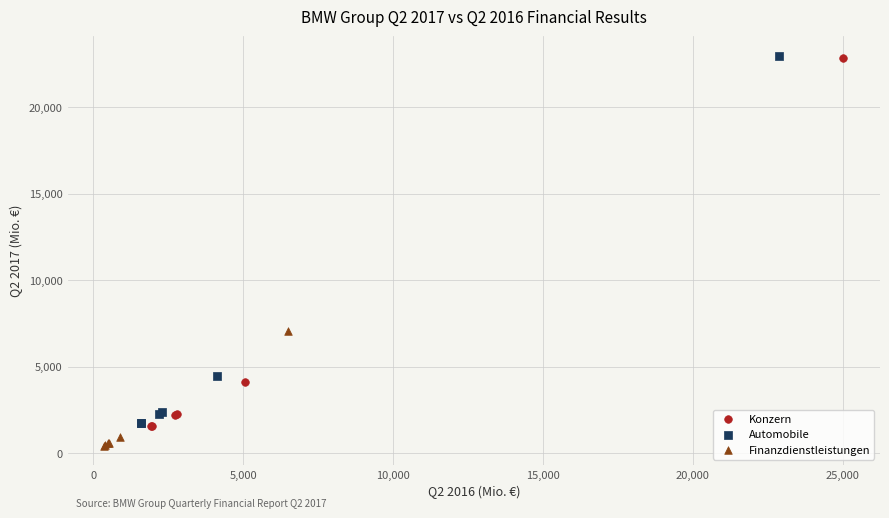

Which series reaches the minimum Y coordinate?

Finanzdienstleistungen